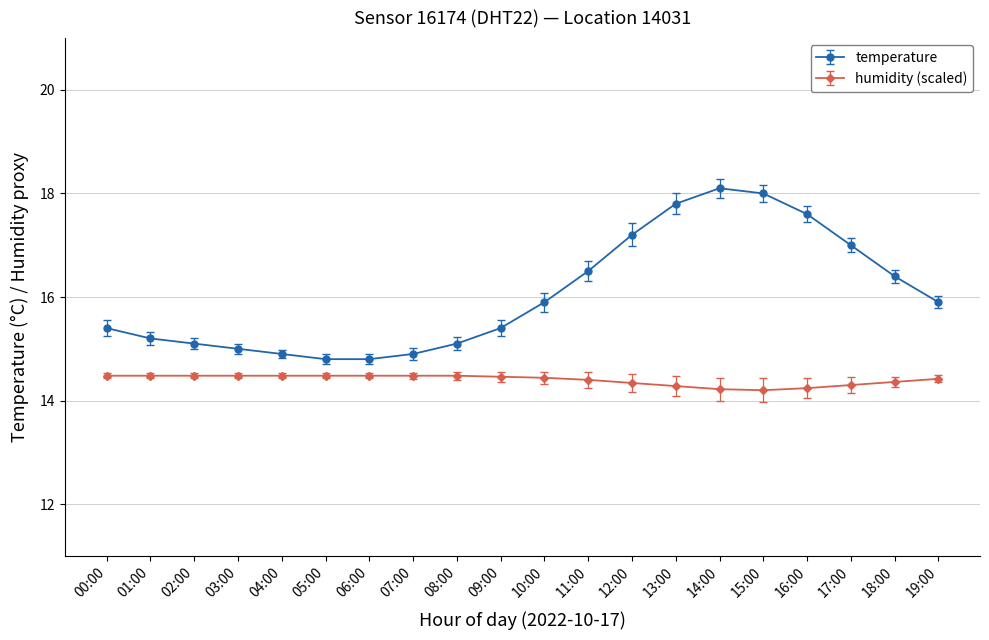

What is the label of the 14th point from the right?

06:00